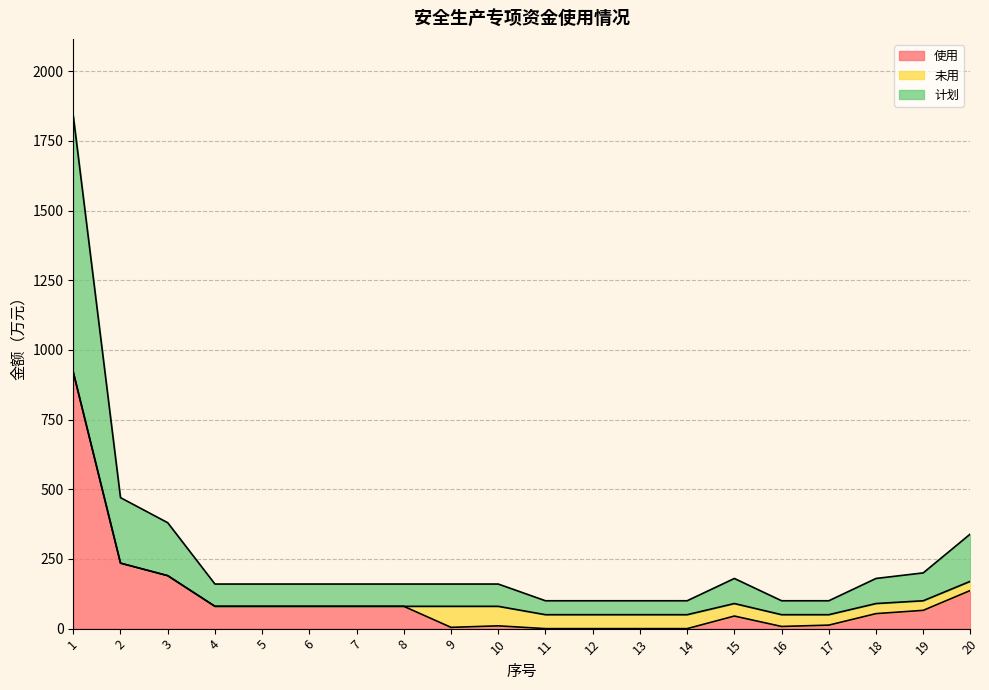

Which series has the widest spread of values?

使用